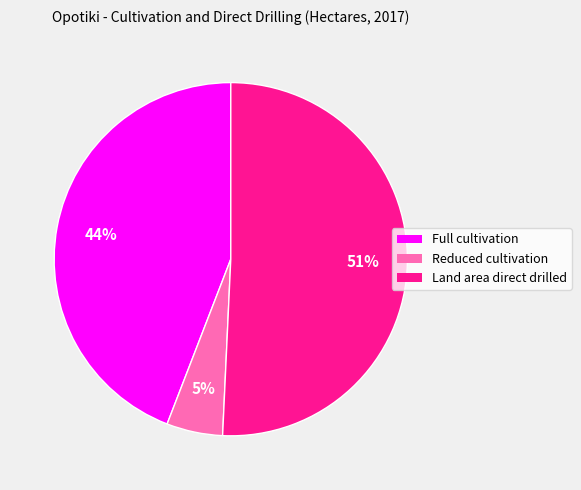

To the nearest percent, what portion does Land area direct drilled represent?

51%